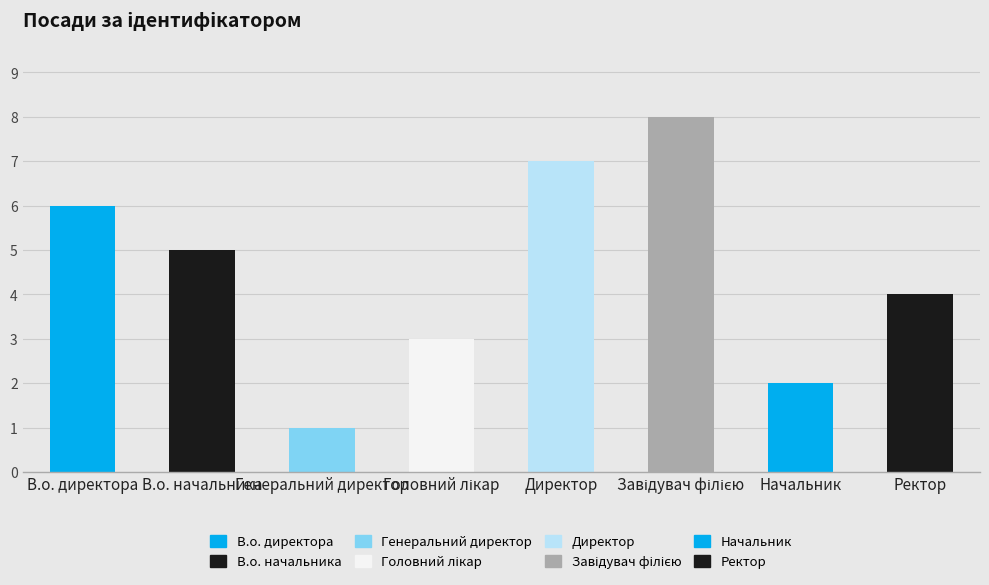

Is it true that the value at Генеральний директор is 1?

True